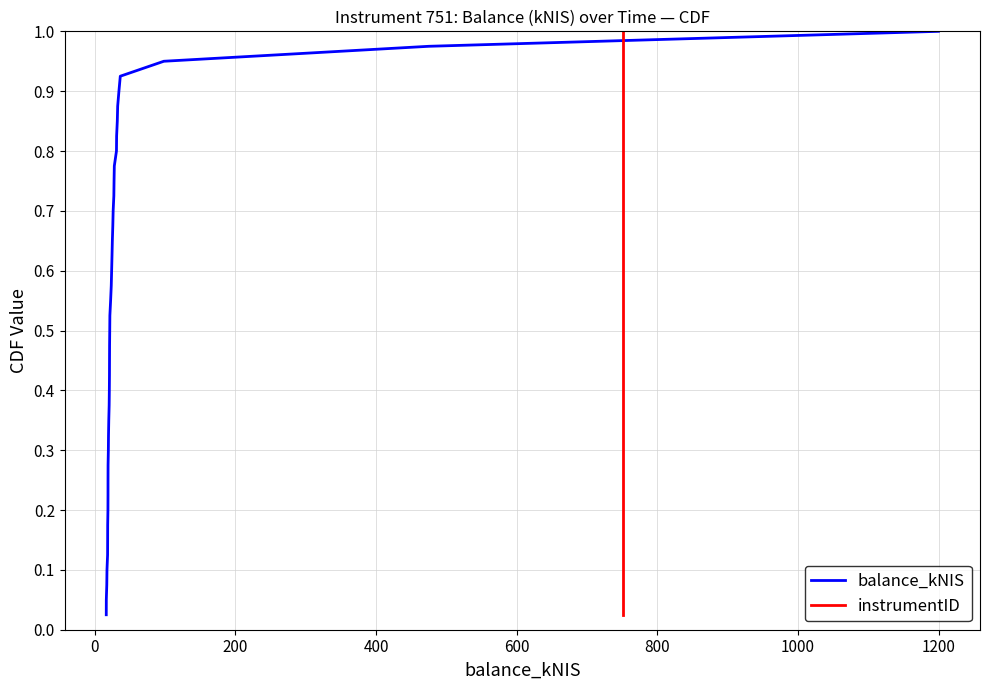

Reading left to right, list all the values displayed in this chart.

balance_kNIS: 0.0	0.1	0.1	0.1	0.1	0.1	0.2	0.2	0.2	0.2	0.3	0.3	0.3	0.3	0.4	0.4	0.4	0.5	0.5	0.5	0.5	0.6	0.6	0.6	0.6	0.7	0.7	0.7	0.7	0.8	0.8	0.8	0.8	0.8	0.9	0.9	0.9	0.9	1.0	1.0
instrumentID: 0.0	0.1	0.1	0.1	0.1	0.1	0.2	0.2	0.2	0.2	0.3	0.3	0.3	0.3	0.4	0.4	0.4	0.5	0.5	0.5	0.5	0.6	0.6	0.6	0.6	0.7	0.7	0.7	0.7	0.8	0.8	0.8	0.8	0.8	0.9	0.9	0.9	0.9	1.0	1.0